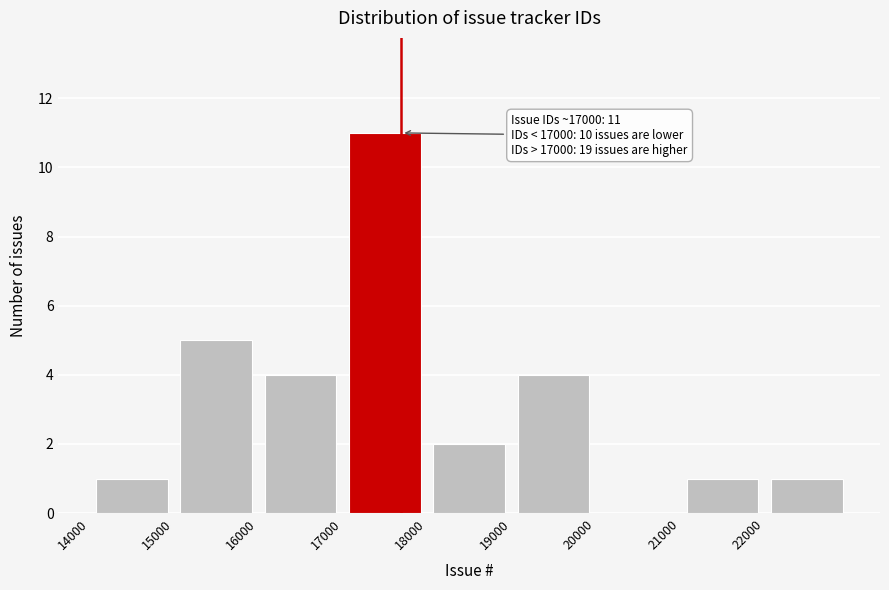

Over which range of the x-axis is the bar tallest?

17000 to 18000